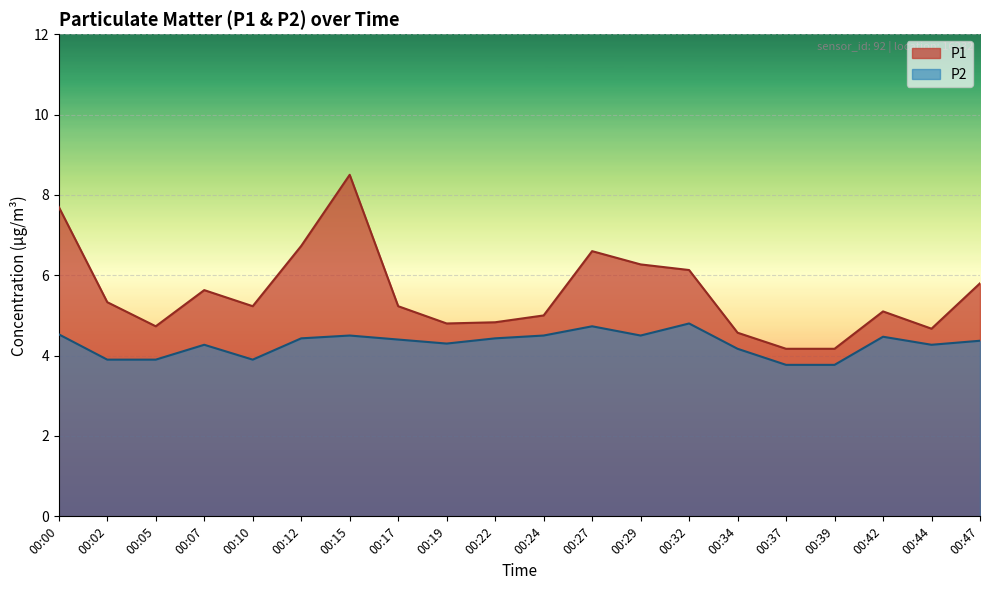

What is the sum of the P2 values at 00:19 and 00:07?

8.6